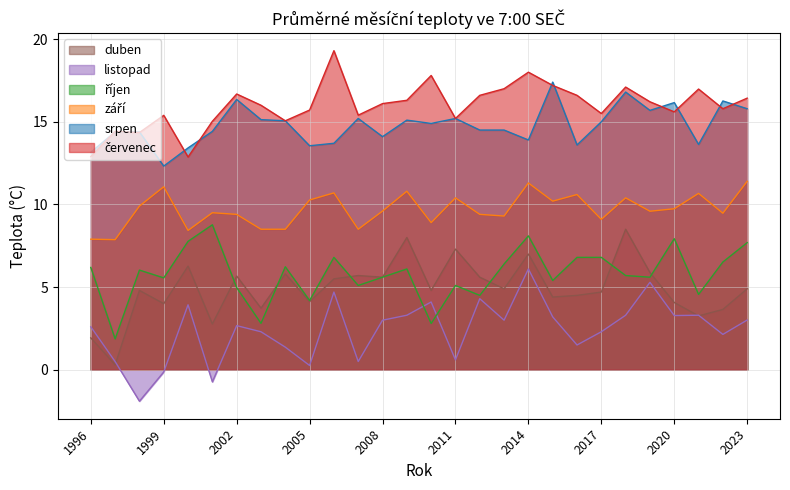

What is the difference between the listopad values at 2000 and 2017?

1.6